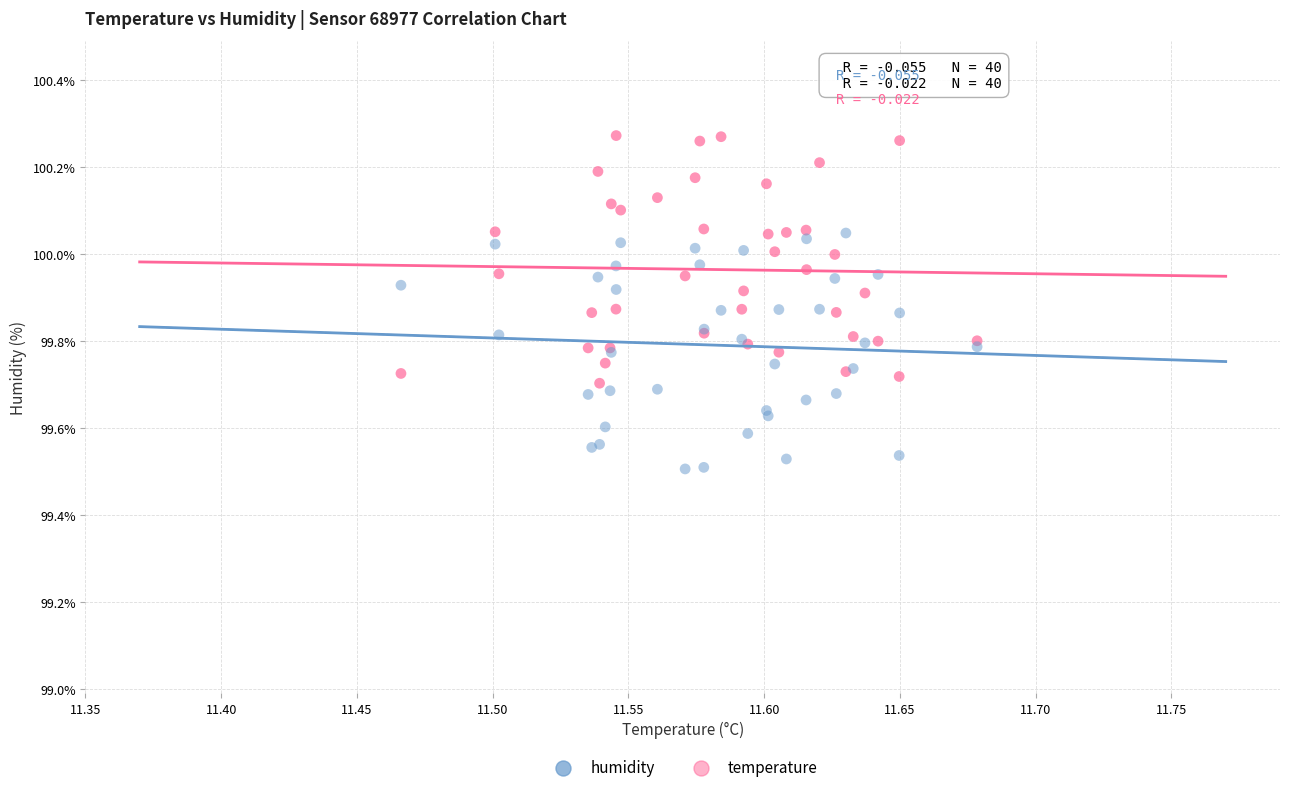

Which series has the widest spread of Y values?

humidity